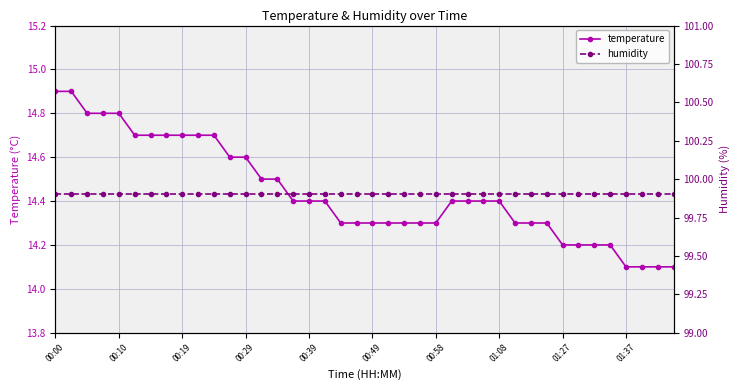

What is the value of the temperature point at the 21st from the left?

14.3